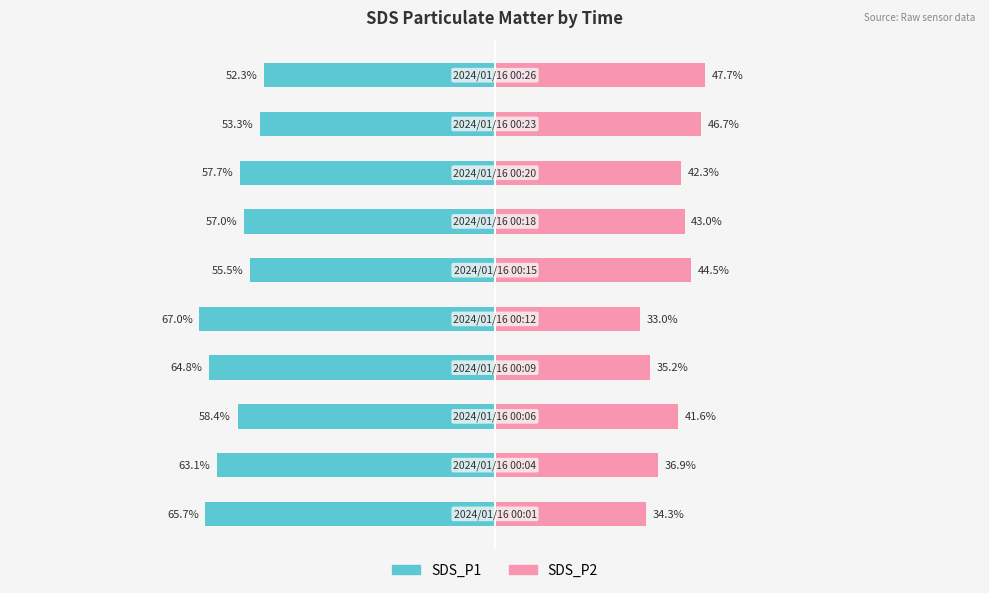

Reading left to right, what are all the values shown in this chart?

SDS_P1: −125=-65.7	−100=-63.1	−75=-58.4	−50=-64.8	−25=-67.0	0=-55.5	25=-57.0	50=-57.7	75=-53.3	100=-52.3
SDS_P2: −125=34.3	−100=36.9	−75=41.6	−50=35.2	−25=33.0	0=44.5	25=43.0	50=42.3	75=46.7	100=47.7